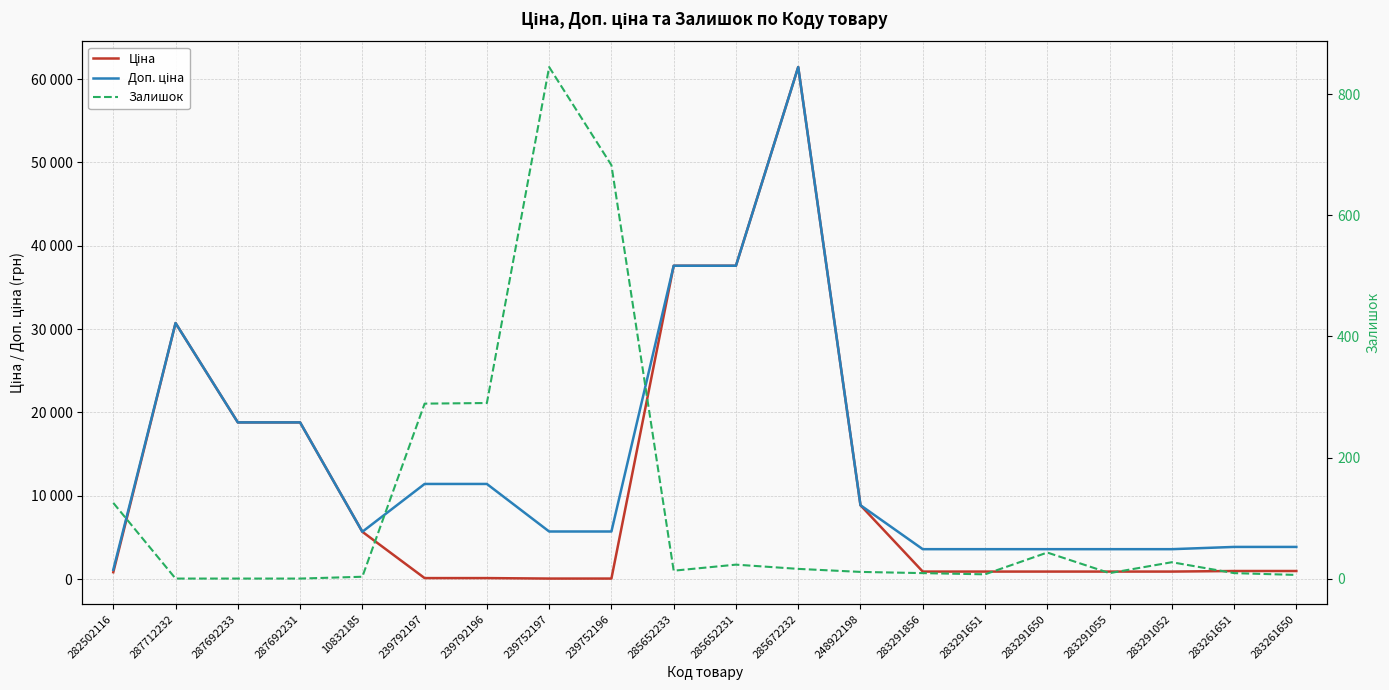

Which series has the widest spread of values?

Ціна